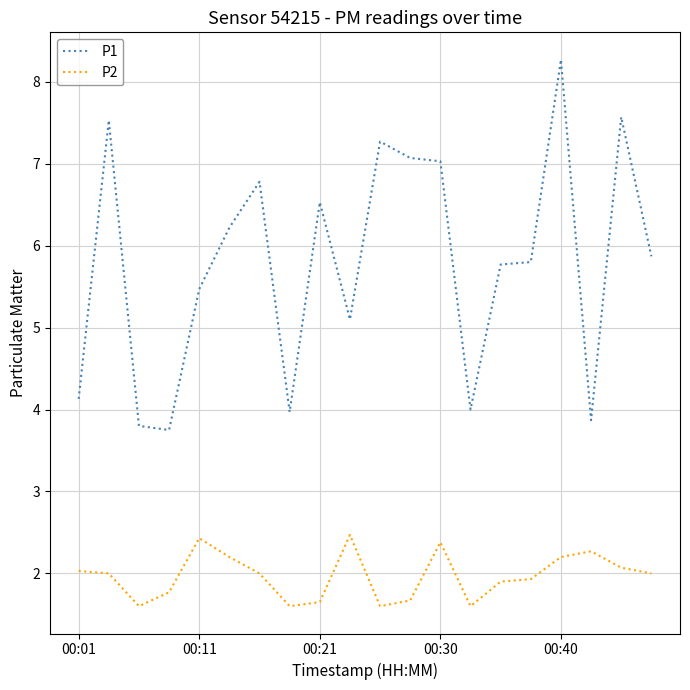

Which series has the largest range (max minus min)?

P1